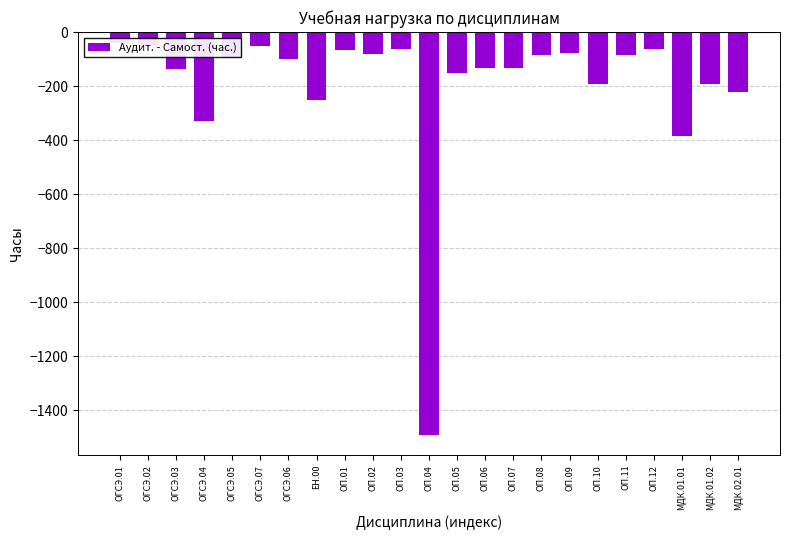

How many bars are there in total?

23